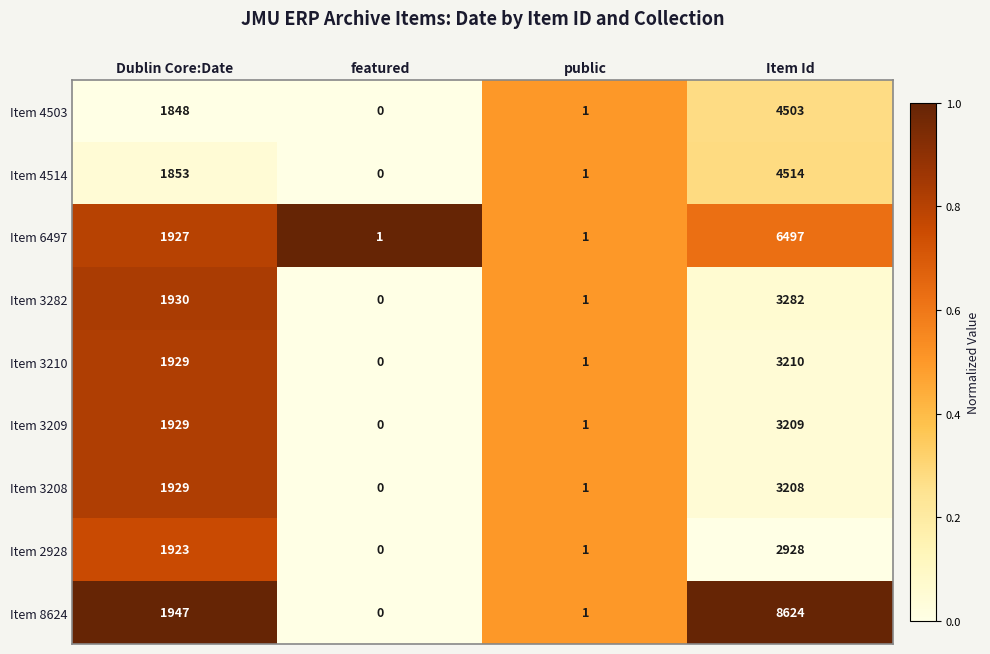

How many categories are shown in the chart?

4